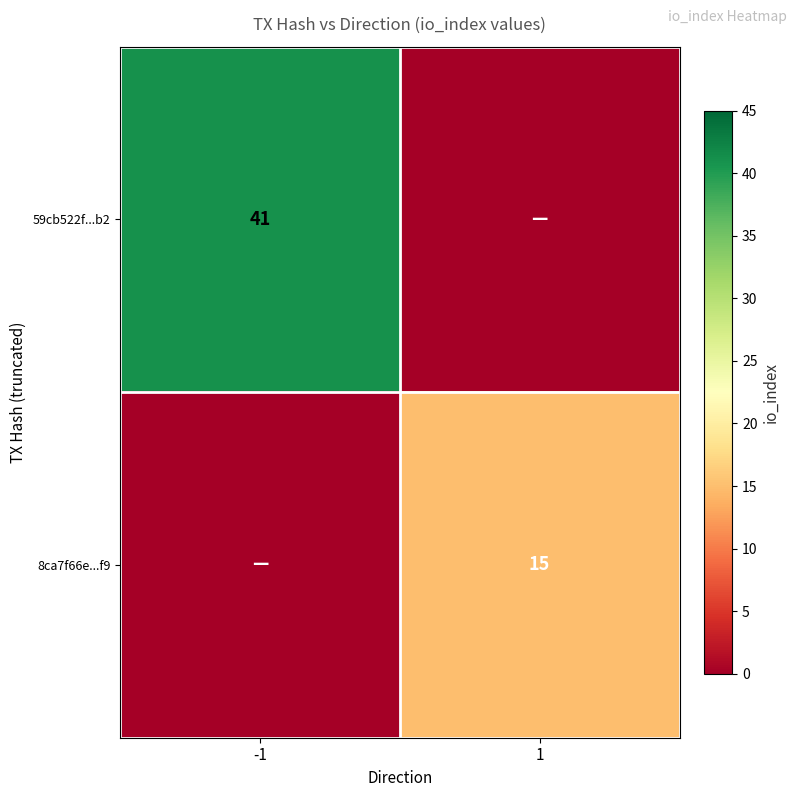

True or false: 59cb522f...b2 has a value of 41 at -1.

True